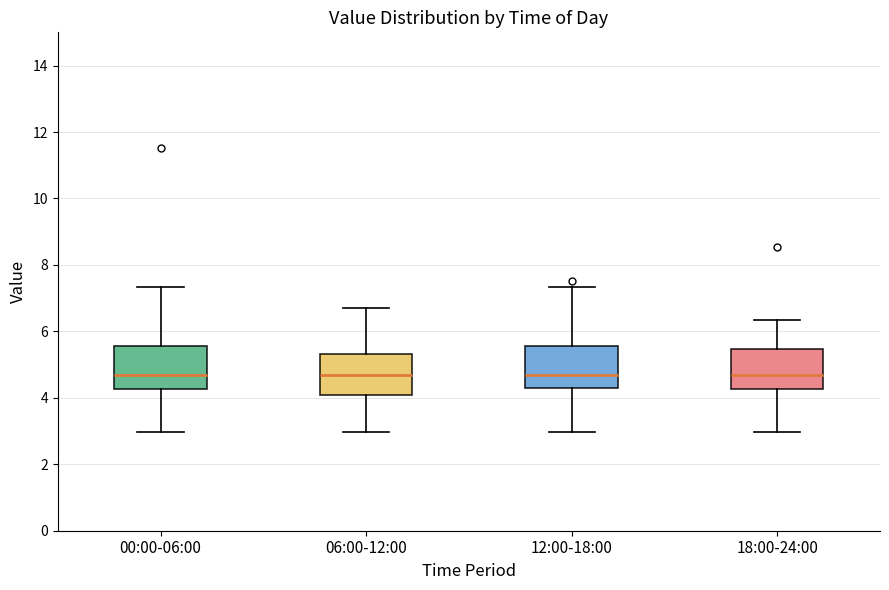

Reading left to right, read every box against the y-axis: the position of its median line, the range the box covers, and the ends of its whiskers. The values are not printed on the chart, so give them approximately, as read against the axis.

00:00-06:00: median 4.6, box 4.2 to 5.6, whiskers 3.0 to 7.4
06:00-12:00: median 4.6, box 4.0 to 5.4, whiskers 3.0 to 6.8
12:00-18:00: median 4.6, box 4.2 to 5.6, whiskers 3.0 to 7.4
18:00-24:00: median 4.6, box 4.2 to 5.4, whiskers 3.0 to 6.4